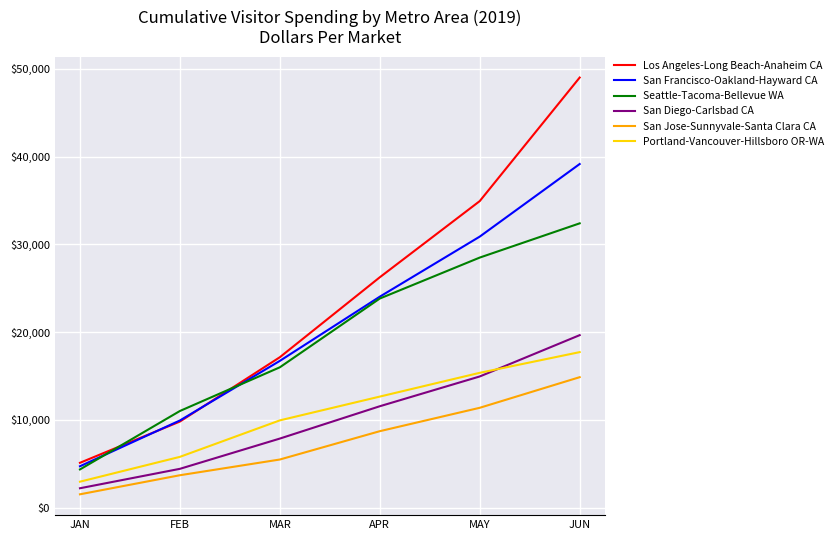

True or false: San Francisco-Oakland-Hayward CA has a value of 43667.2 at MAY.

False